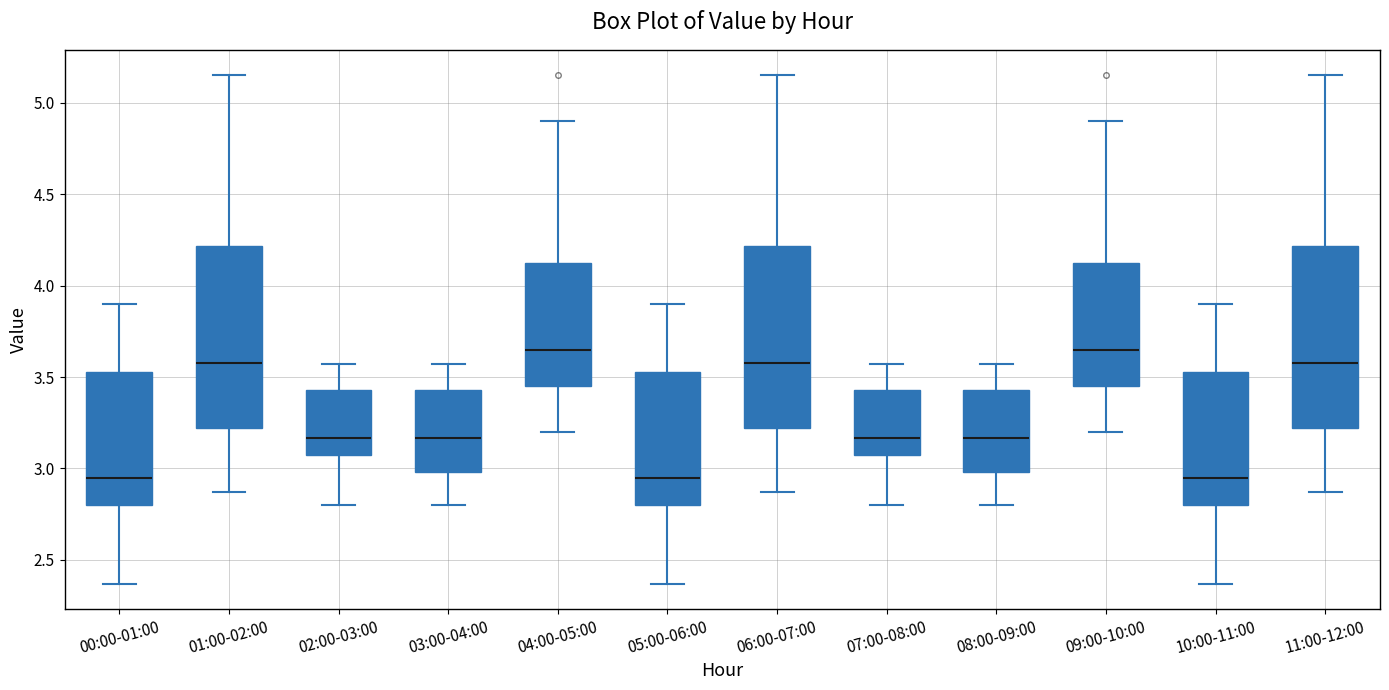

Where does the median line of the box for 09:00-10:00 sit on the y-axis? The values are not printed on the chart, so give them approximately, as read against the axis.

3.65